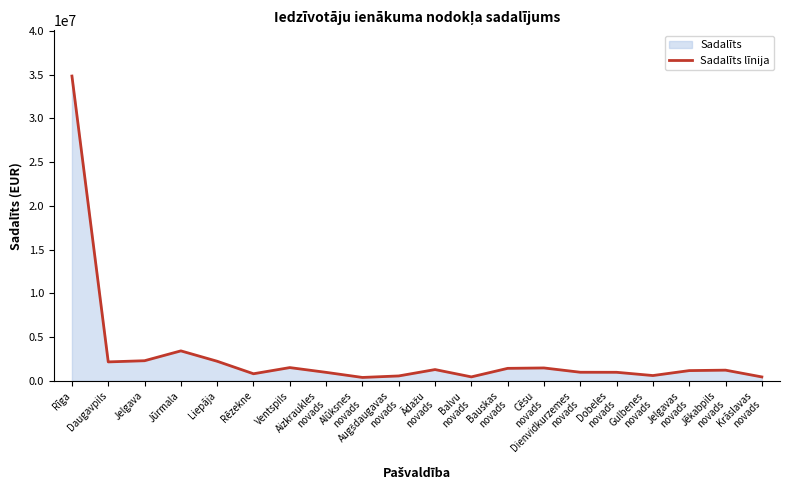

List the labels in order of value, largest first.

Rīga, Jūrmala, Jelgava, Liepāja, Daugavpils, Ventspils, Cēsu
novads, Bauskas
novads, Ādažu
novads, Jēkabpils
novads, Jelgavas
novads, Dienvidkurzemes
novads, Dobeles
novads, Aizkraukles
novads, Rēzekne, Gulbenes
novads, Augšdaugavas
novads, Balvu
novads, Krāslavas
novads, Alūksnes
novads